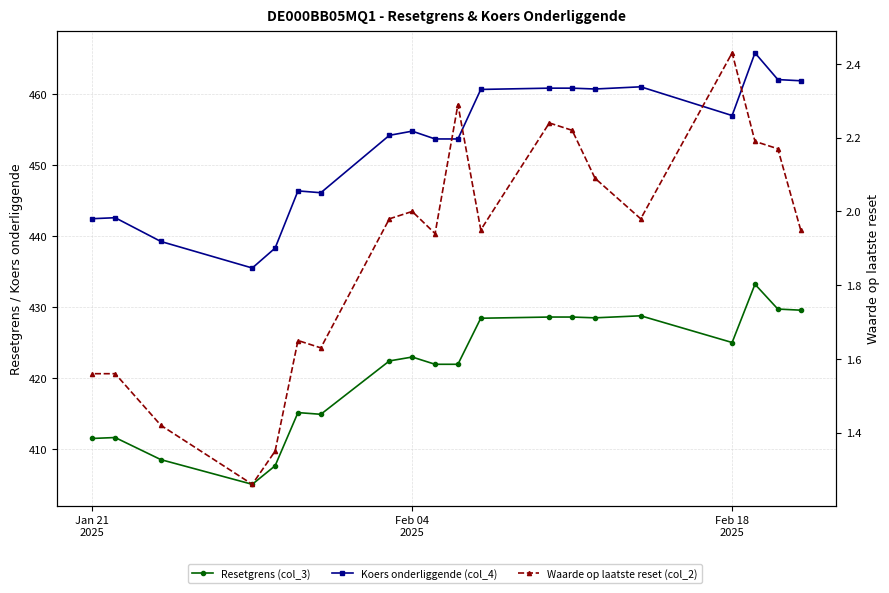

At how many categories does at least one series exceed 3?

20